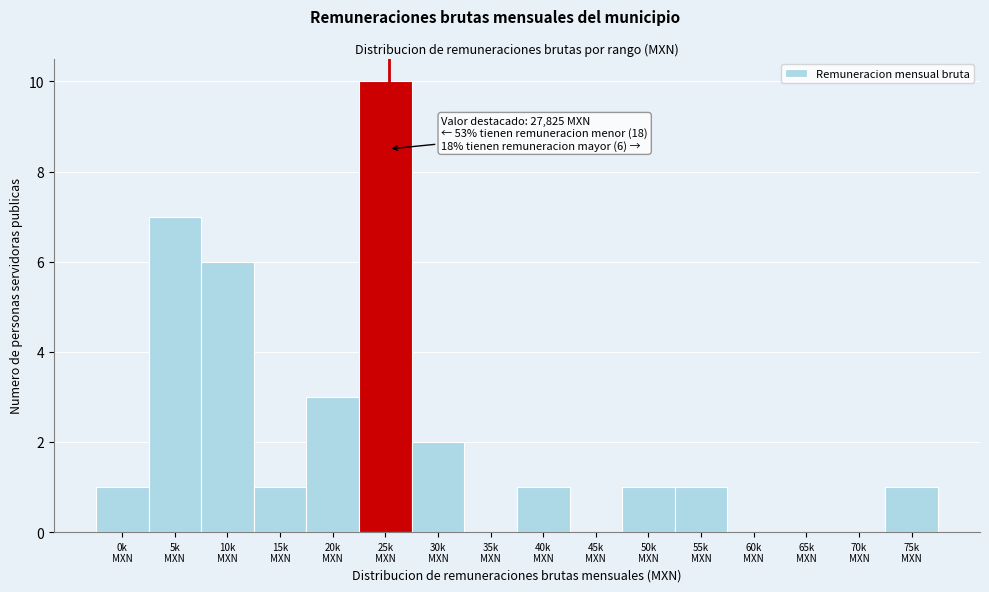

What is the greatest value displayed?

10